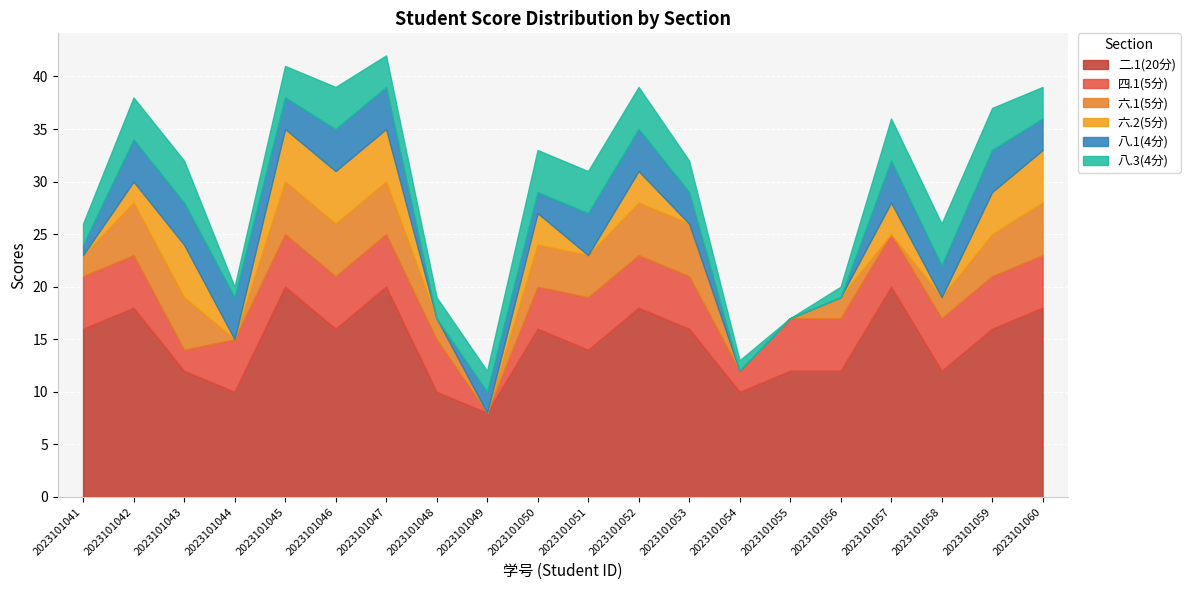

At which category does 二.1(20分) reach its first local valley?

2023101044